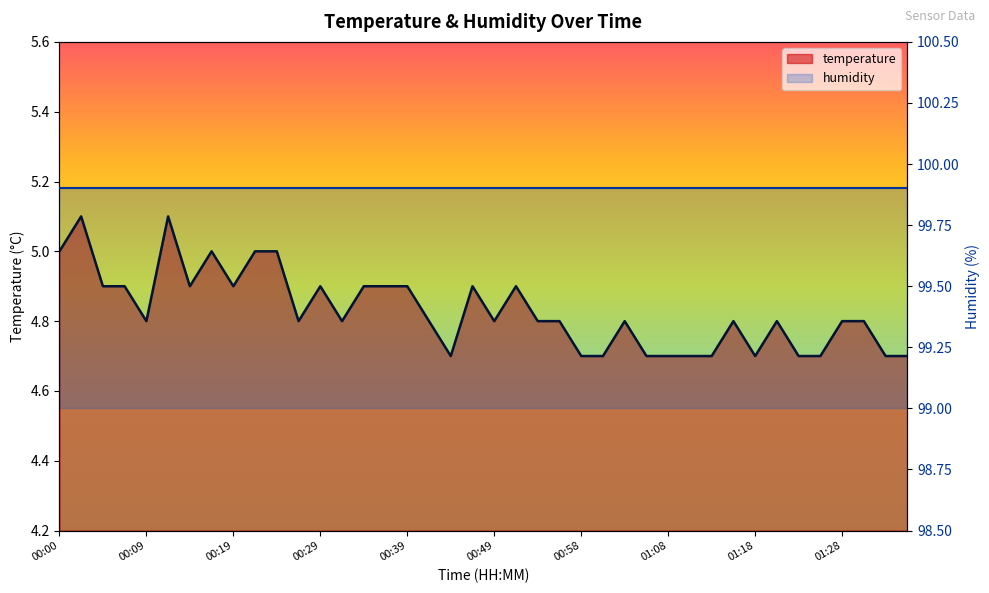

What is the approximate value at 00:17?

5.0